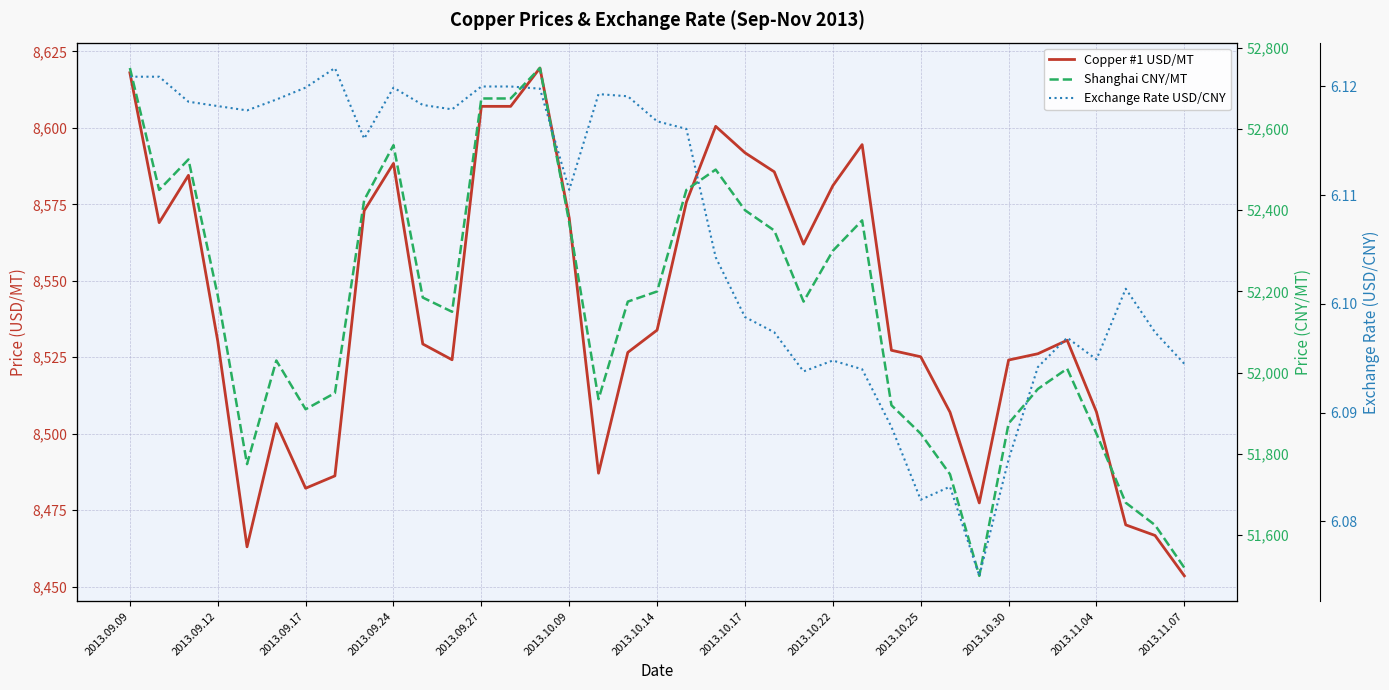

What are all the series names shown in the legend?

Copper #1 USD/MT, Shanghai CNY/MT, Exchange Rate USD/CNY